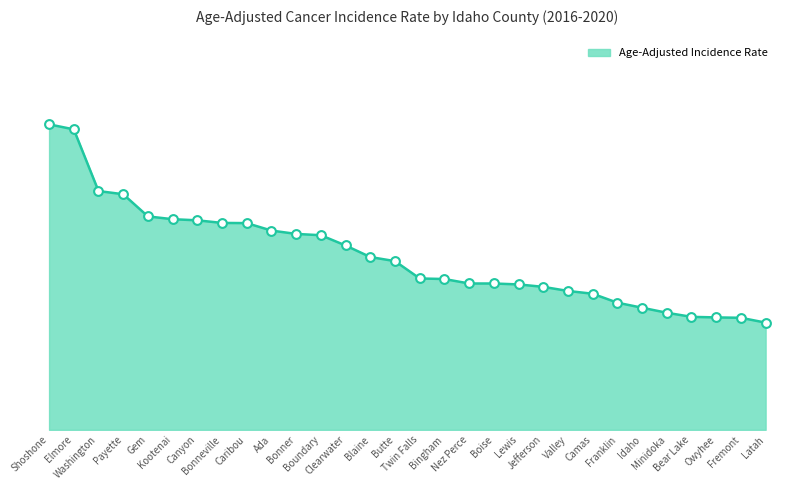

Between Canyon and Lewis, which is larger?

Canyon